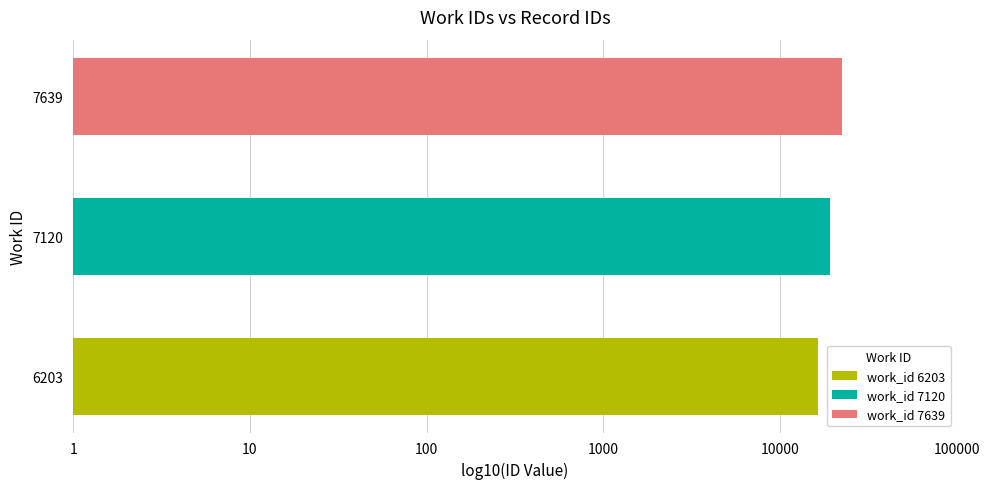

Does the chart contain any negative values?

No